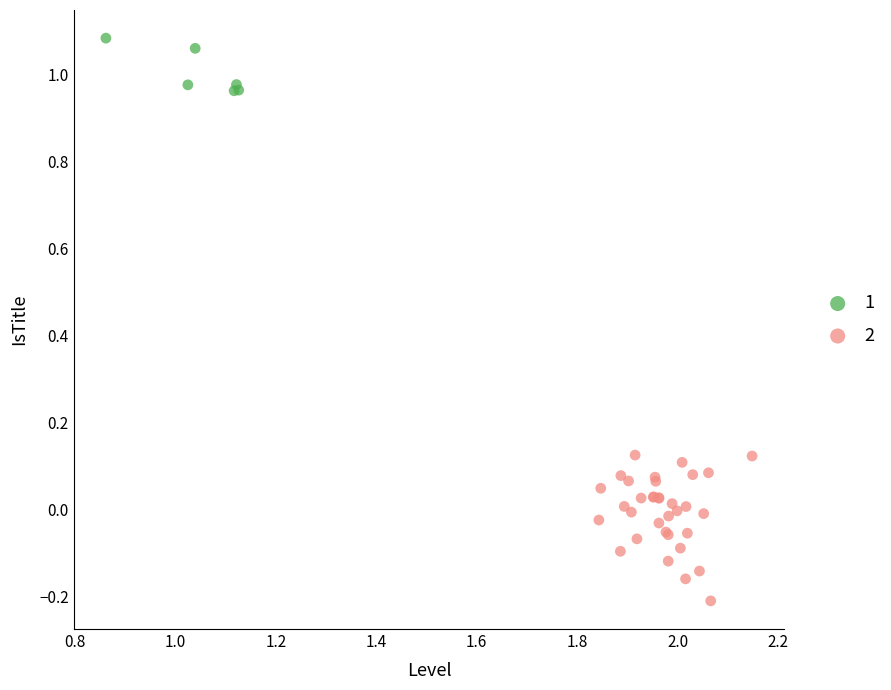

What are all the series names shown in the legend?

1, 2